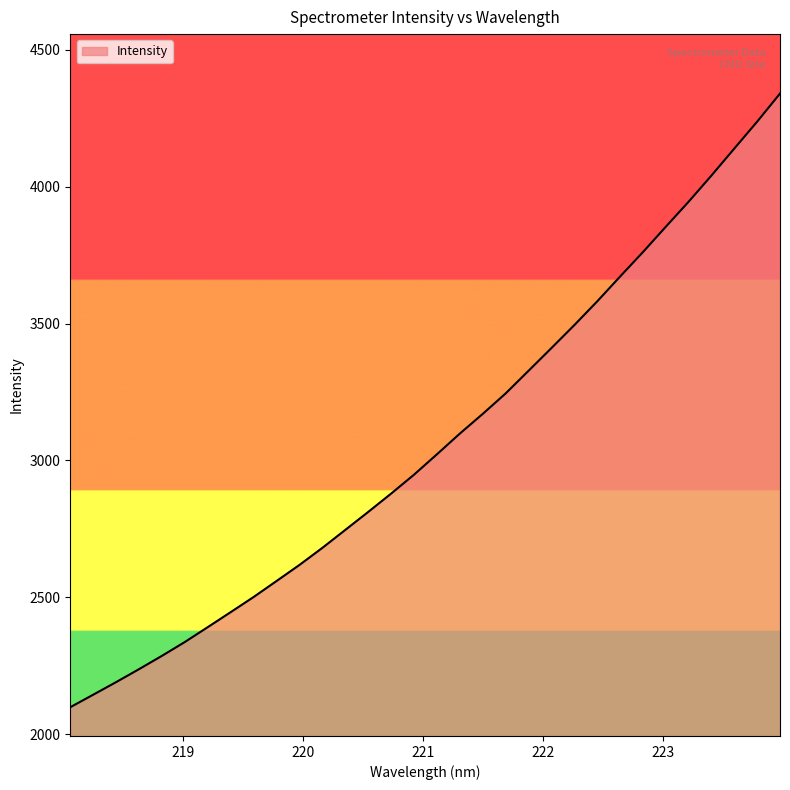

What is the minimum value shown in the chart?

2099.5